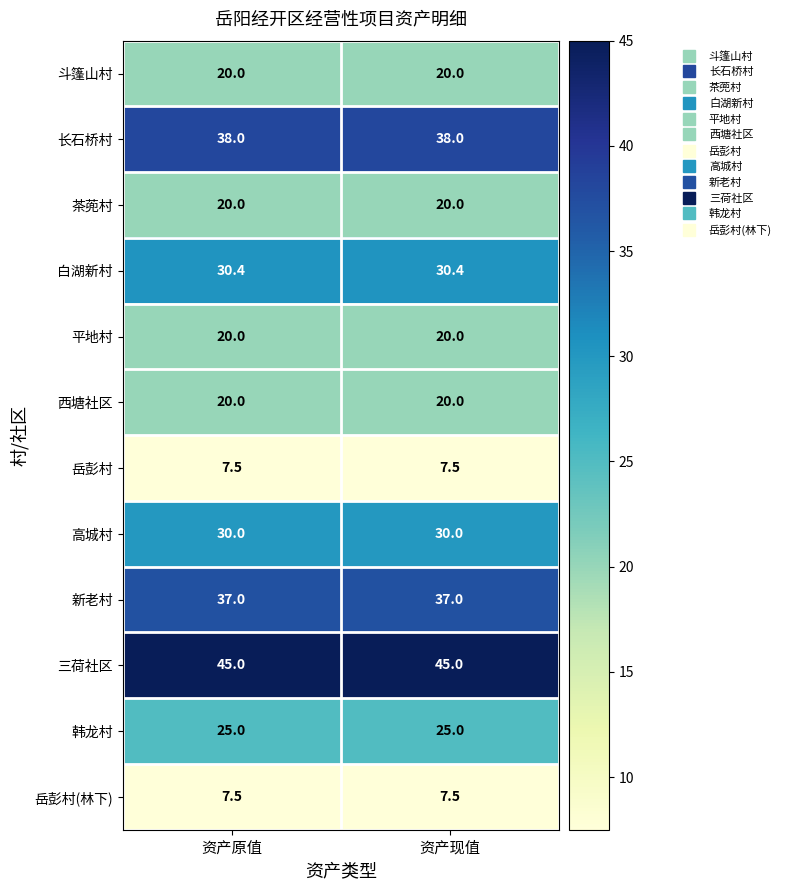

What is the sum of the 白湖新村 values at 资产现值 and 资产原值?

60.8